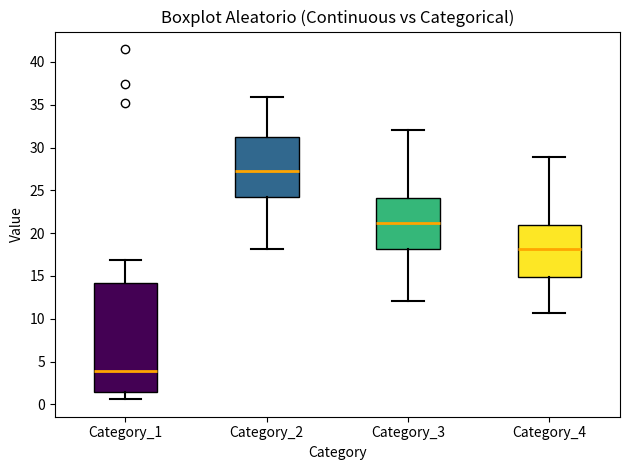

Reading left to right, read every box against the y-axis: the position of its median line, the range the box covers, and the ends of its whiskers. The values are not printed on the chart, so give them approximately, as read against the axis.

Category_1: median 4.0, box 1.5 to 14.0, whiskers 0.5 to 17.0
Category_2: median 27.5, box 24.5 to 31.0, whiskers 18.0 to 36.0
Category_3: median 21.0, box 18.0 to 24.0, whiskers 12.0 to 32.0
Category_4: median 18.0, box 15.0 to 21.0, whiskers 10.5 to 29.0